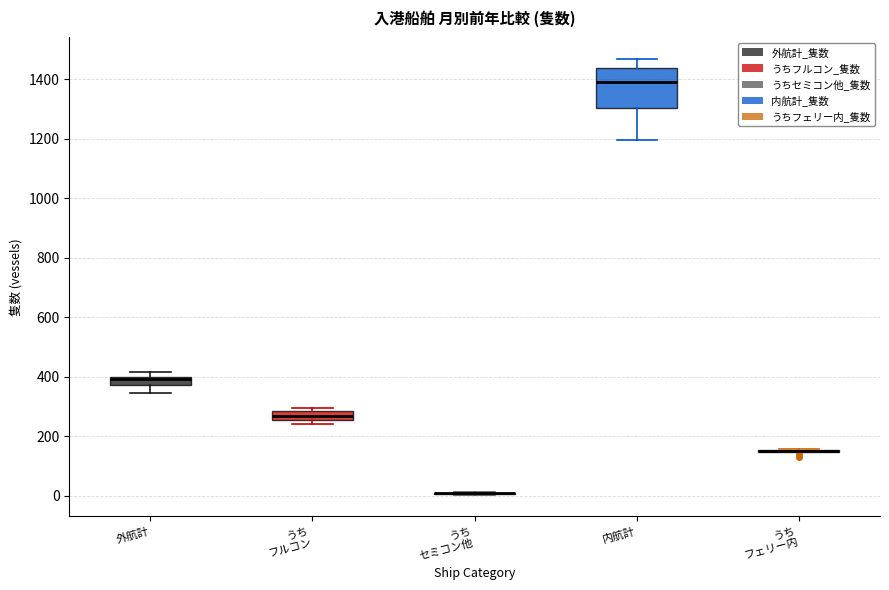

Comparing the boxes themselves (not the whiskers), which one is the tallest?

内航計